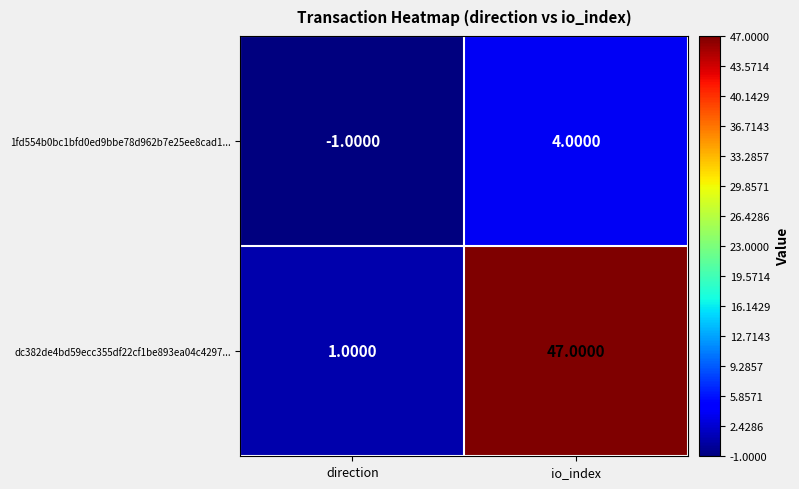

At which label is dc382de4bd59ecc355df22cf1be893ea04c4297... closest to 24?

direction